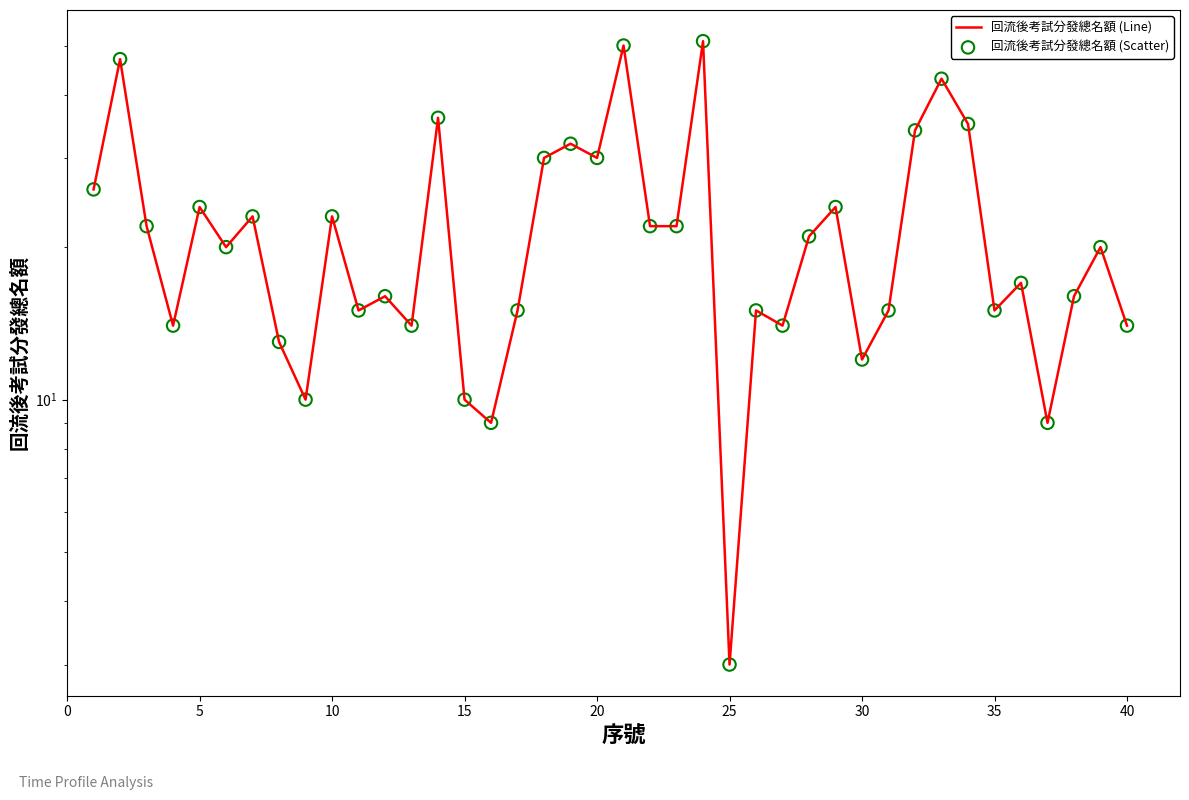

Which series has the widest spread of Y values?

回流後考試分發總名額 (Line)